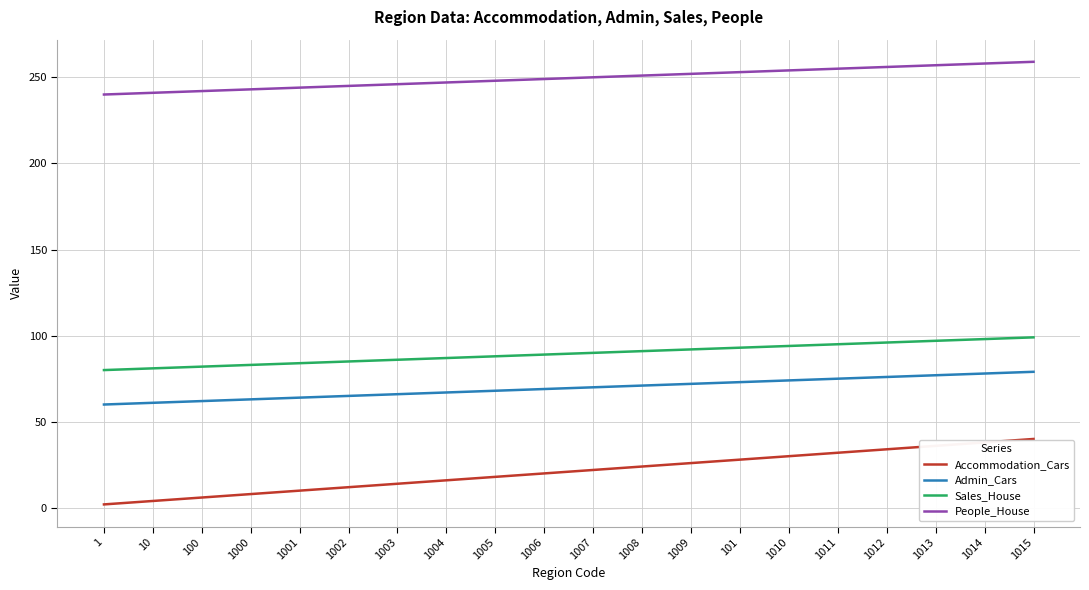

What is the difference between the People_House values at 100 and 1?

2